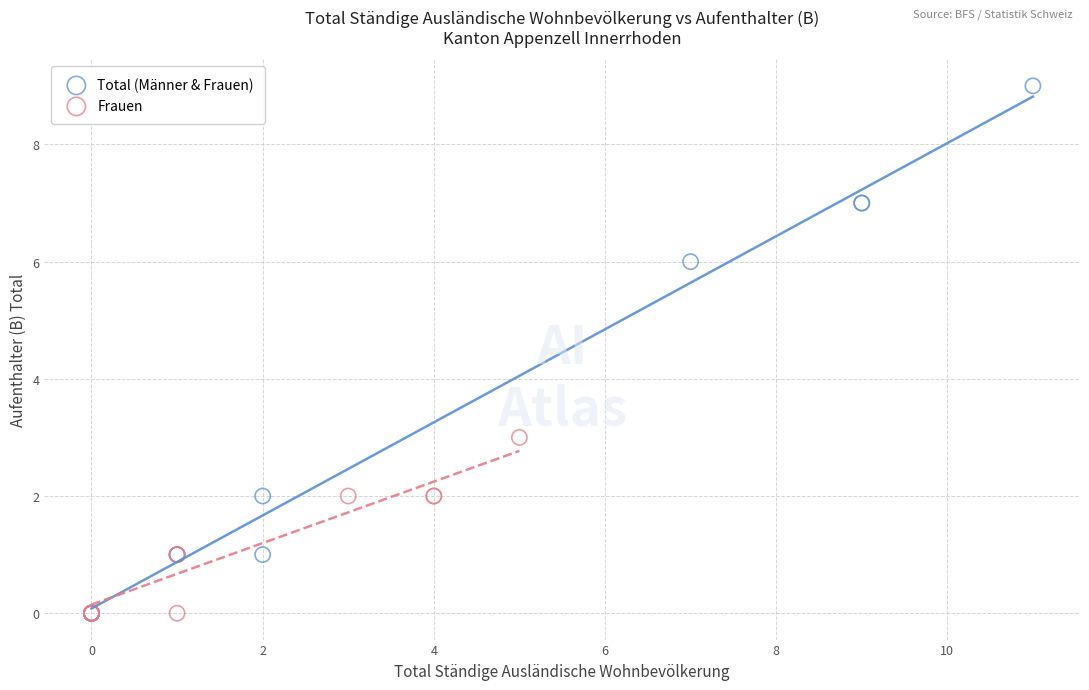

What are all the series names shown in the legend?

Total (Männer & Frauen), Frauen